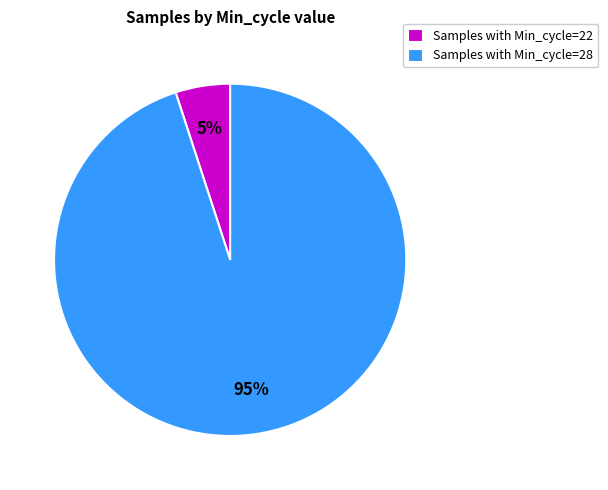

How many segments does this pie chart have?

2